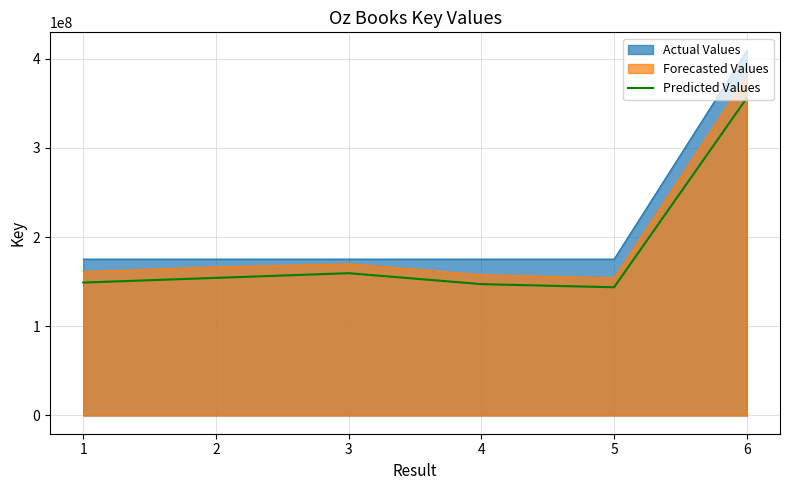

True or false: Forecasted Values and Predicted Values cross at least once.

False